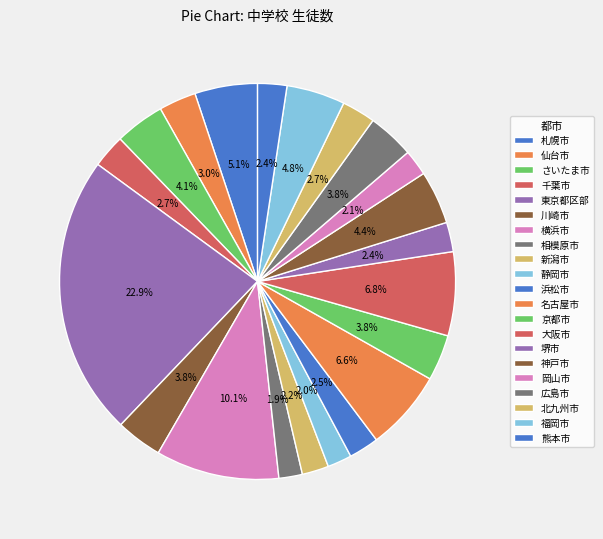

How many segments does this pie chart have?

21